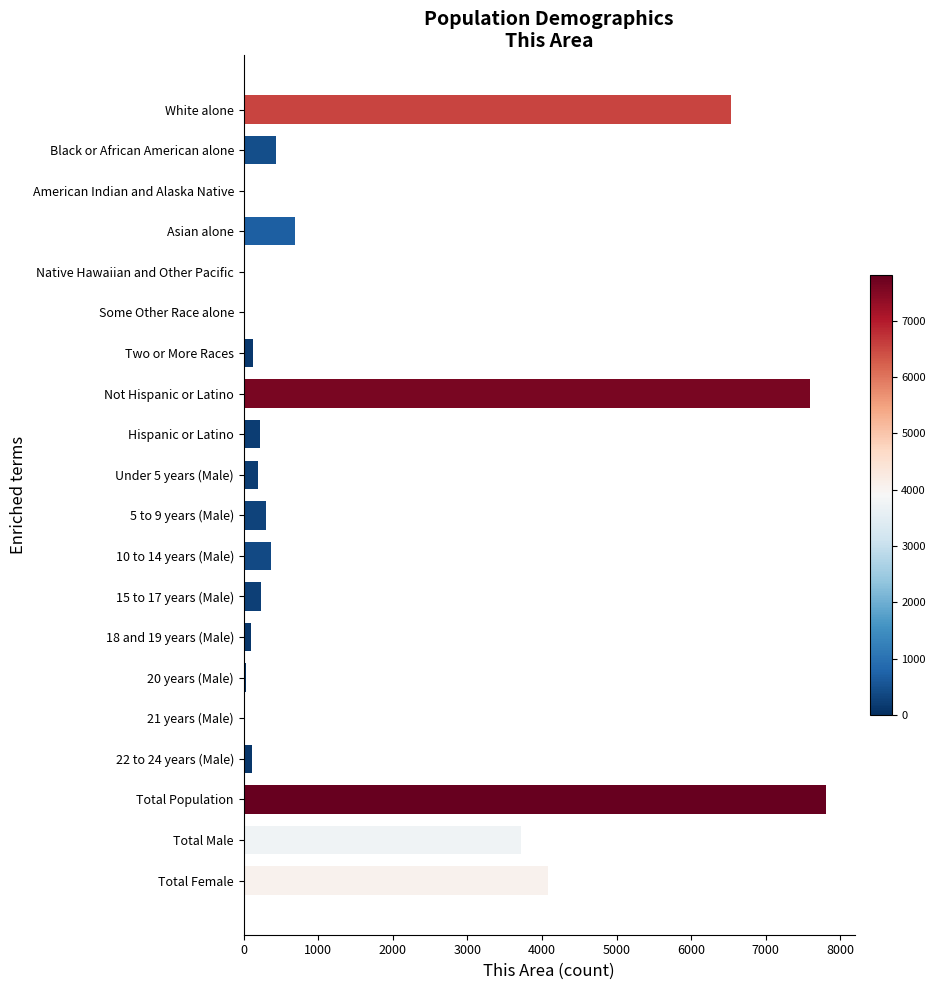

The chart shows a value of 213 at Hispanic or Latino. True or false?

True